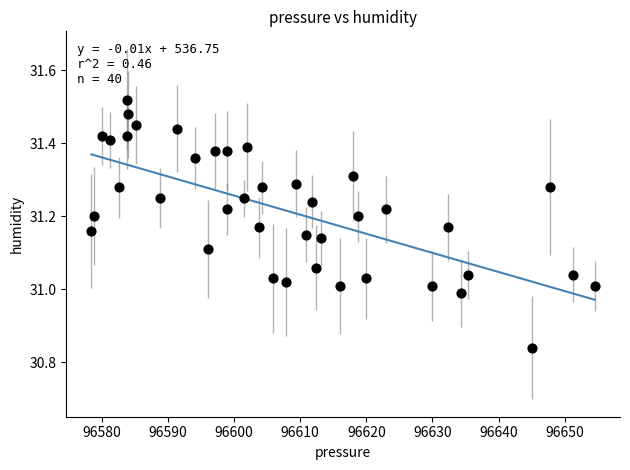

What is the range of X values (max minus min)?

76.1